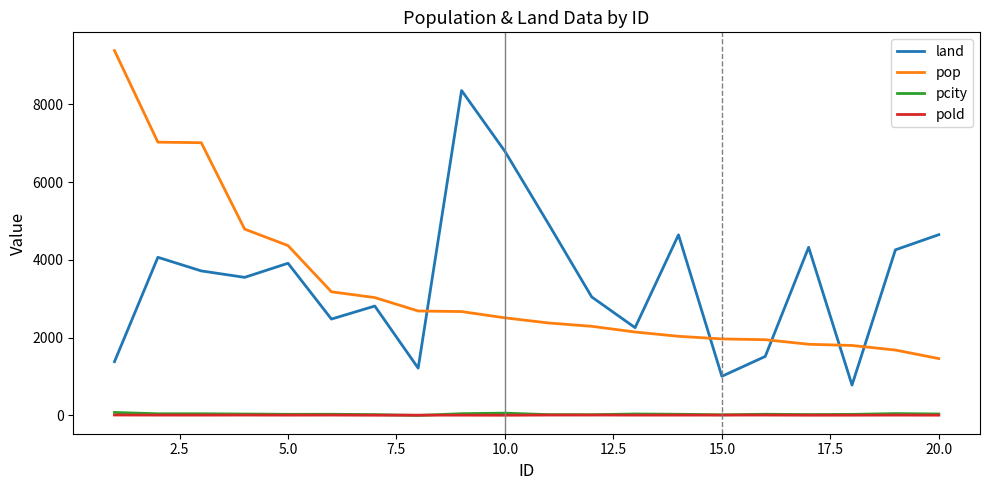

True or false: land and pcity cross at least once.

False